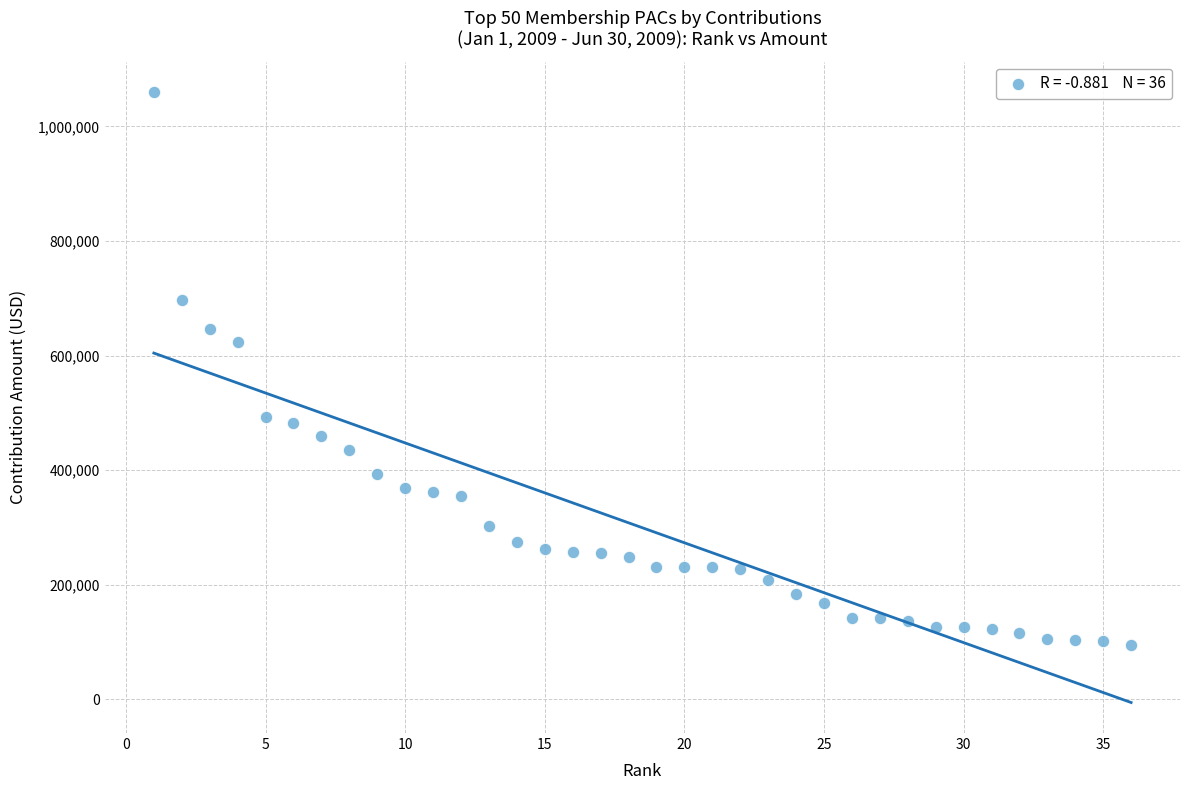

What is the range of Y values (max minus min)?

964000.0